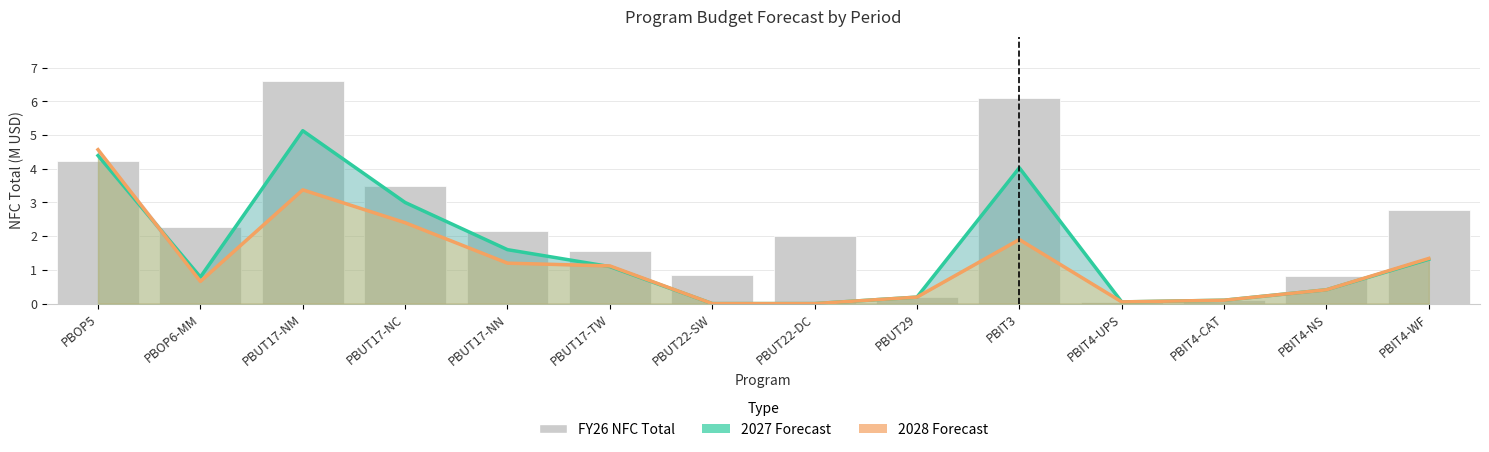

Where is 2028 Forecast nearest to the value 2?

PBIT3